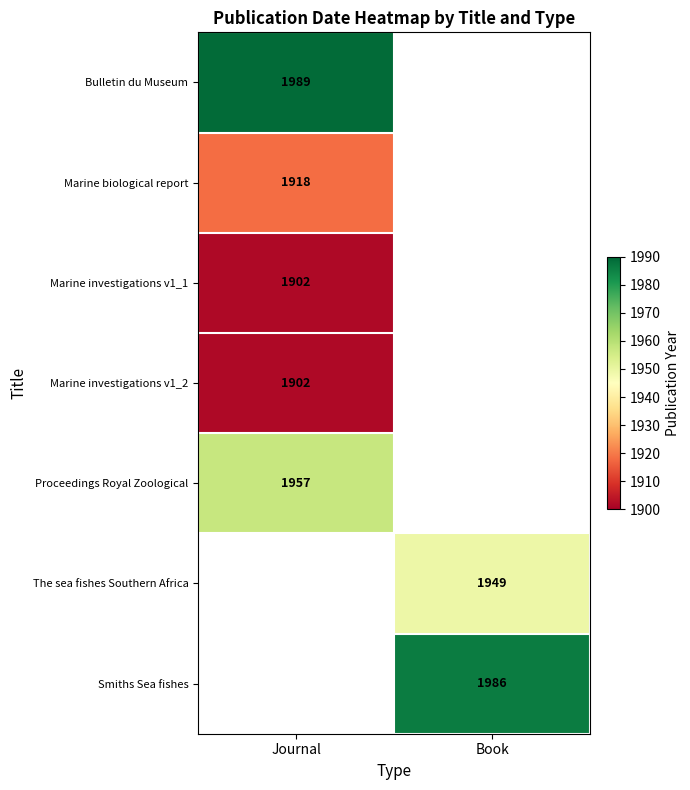

The Proceedings Royal Zoological series shows 1957 at Journal. True or false?

True